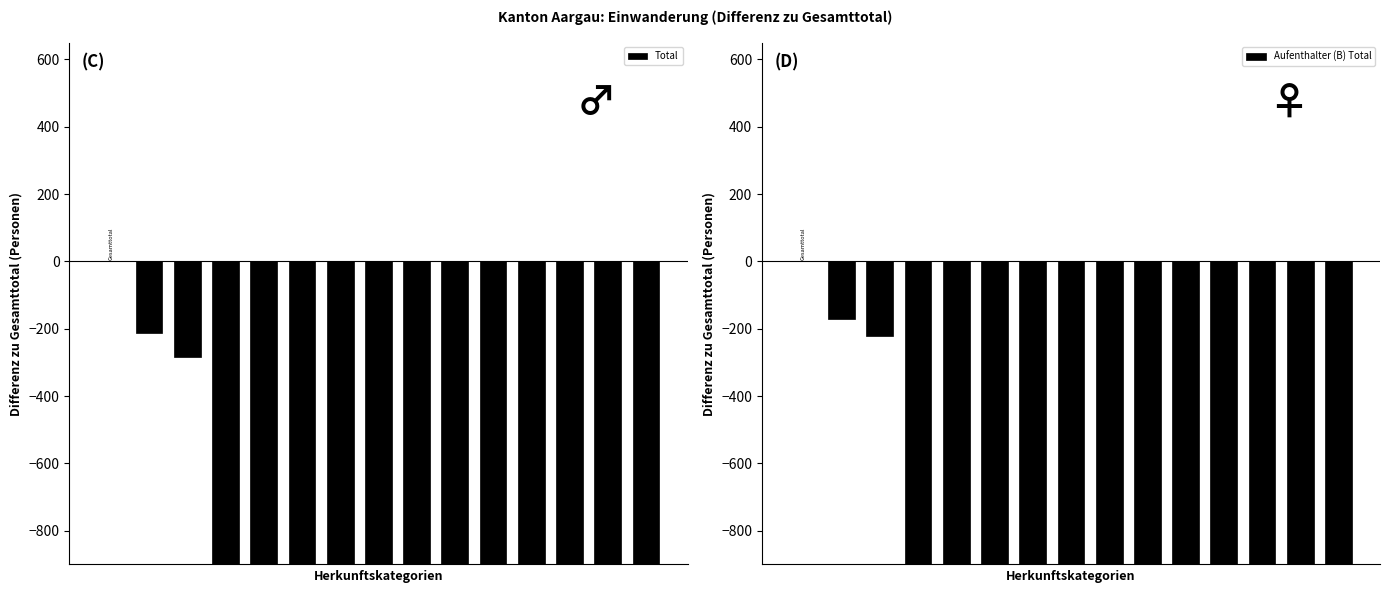

What is the total value across all series at 14?

-6810